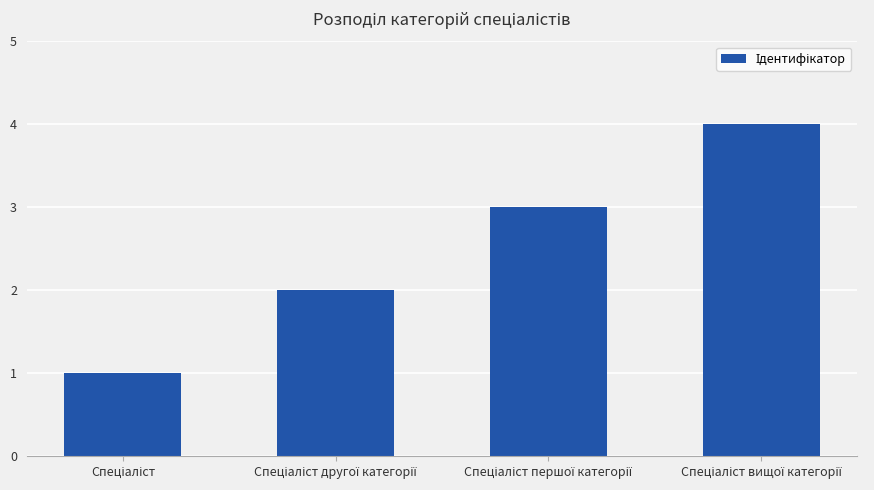

What is the sum of all values?

10